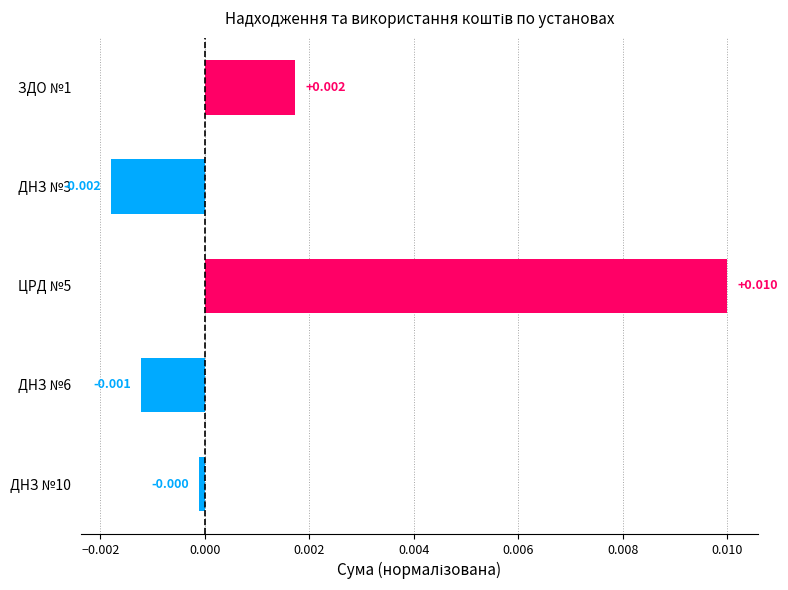

Rank the categories by value from highest to lowest.

ЦРД №5, ЗДО №1, ДНЗ №10, ДНЗ №6, ДНЗ №3